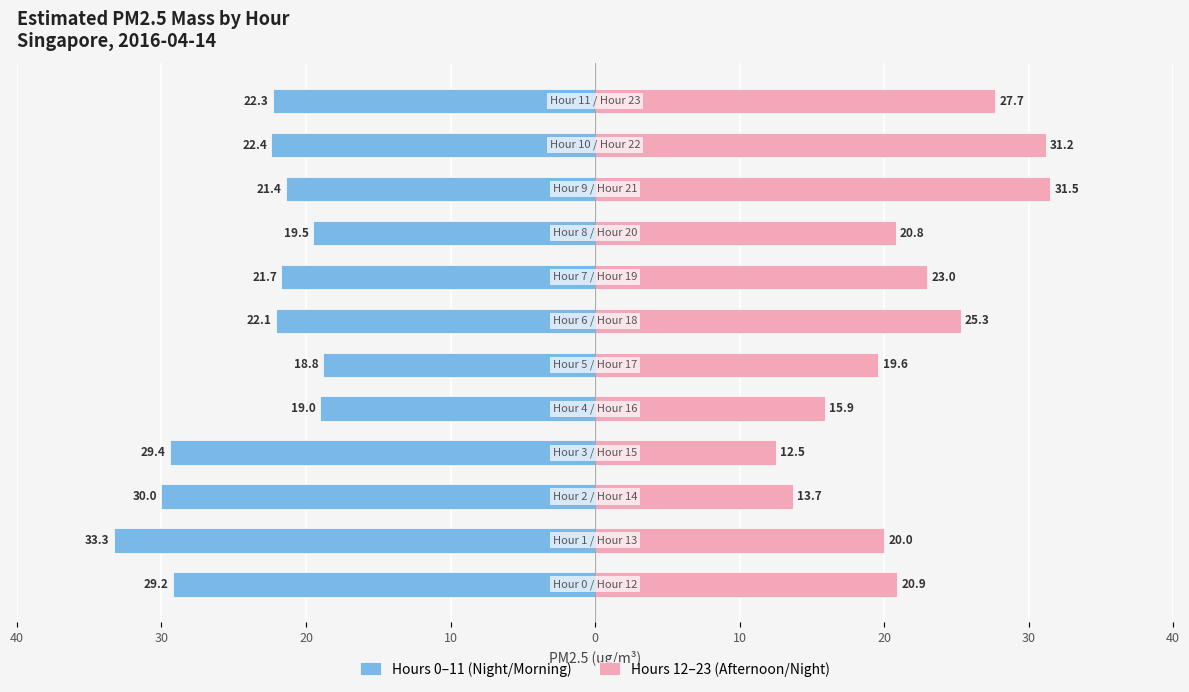

What is the sum of all Hours 0–11 (Night/Morning) values?

-289.1